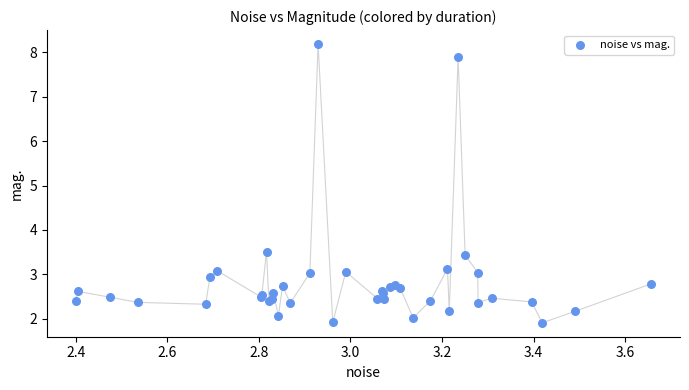

What Y value in the scatter plot is closest to 5?

3.5